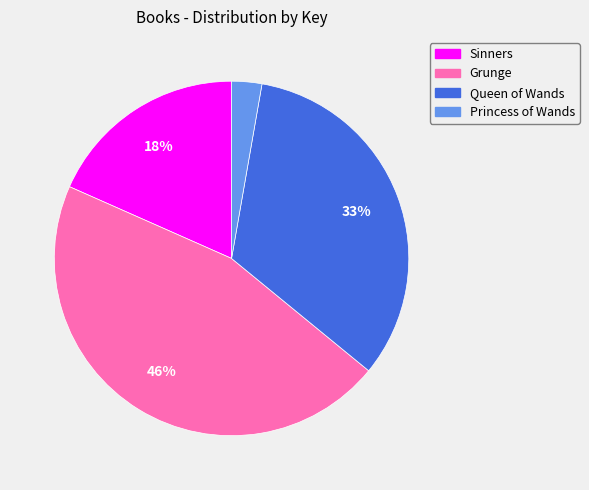

What percentage is the Queen of Wands slice, to the nearest percent?

33%